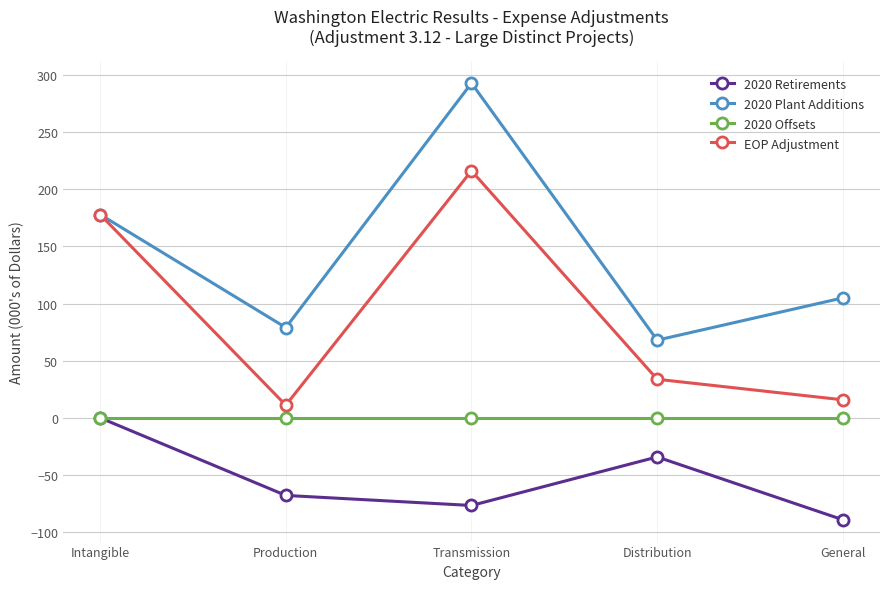

Which series has the largest range (max minus min)?

2020 Plant Additions